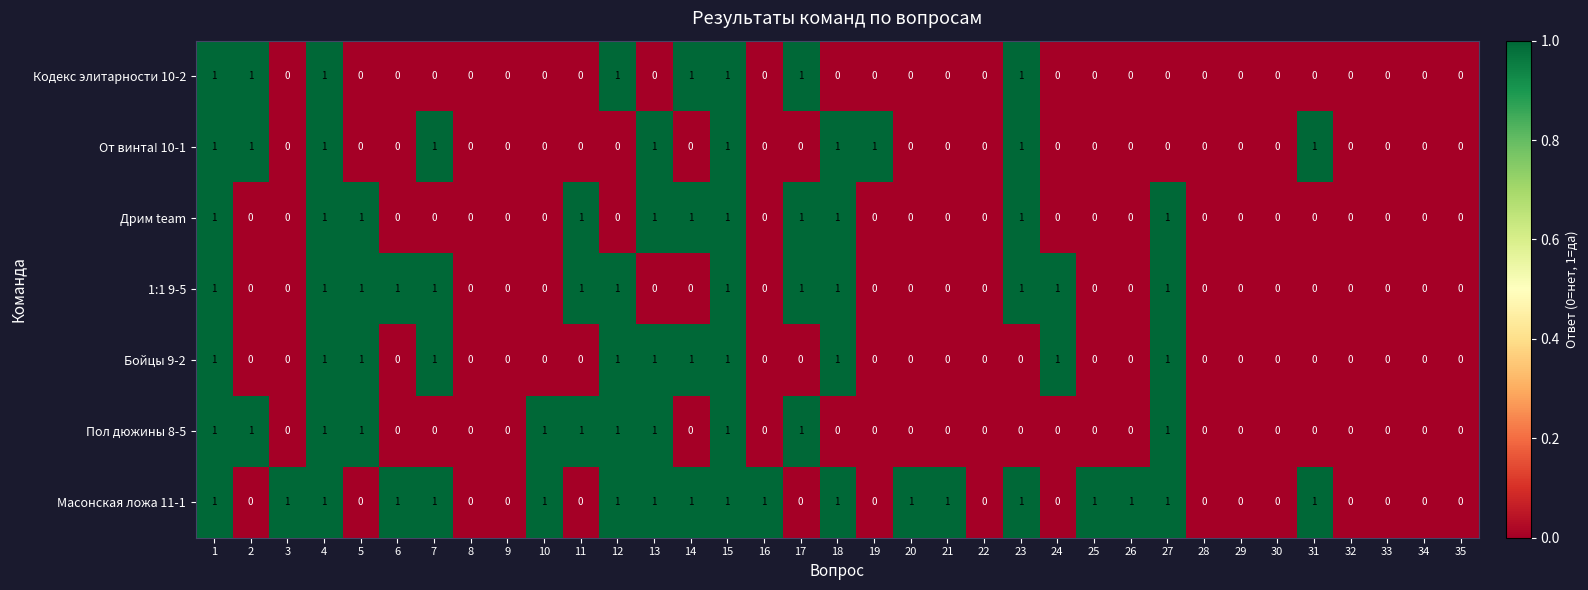

How many Дрим team values are between 0 and 1?

35